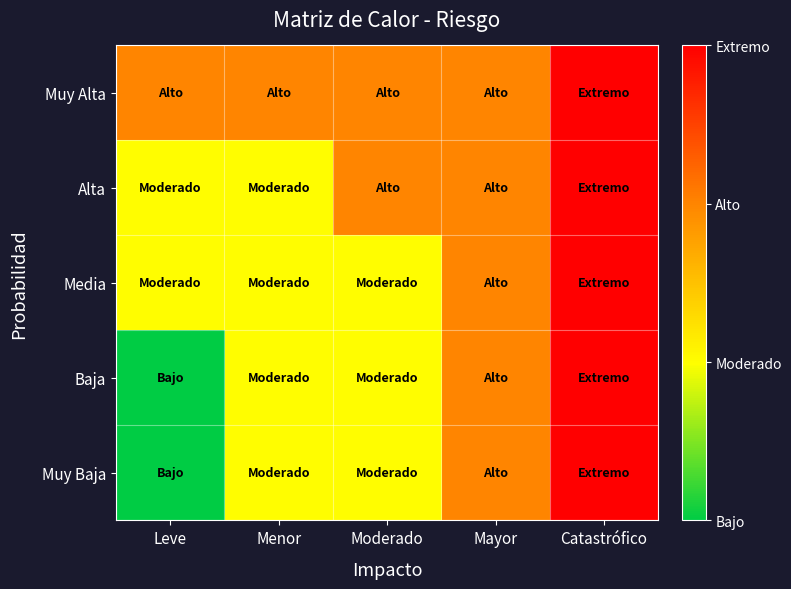

How many categories are shown in the chart?

5